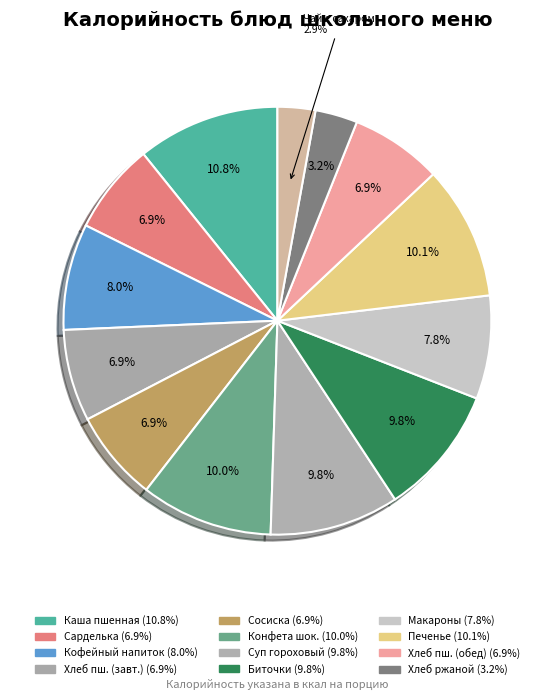

Count the number of slices in the pie.

13